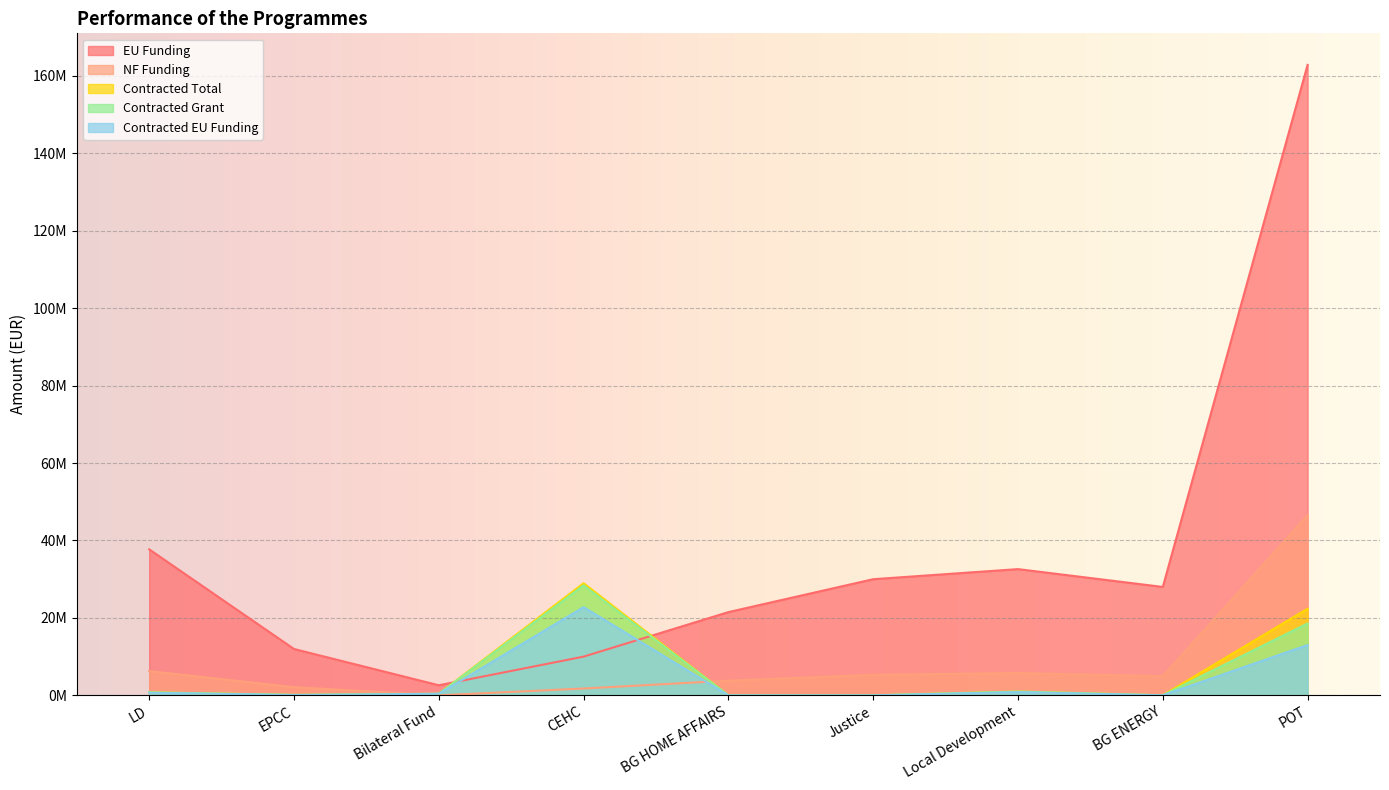

Rank the series by their maximum value, from highest to lowest.

EU Funding, NF Funding, Contracted Total, Contracted Grant, Contracted EU Funding